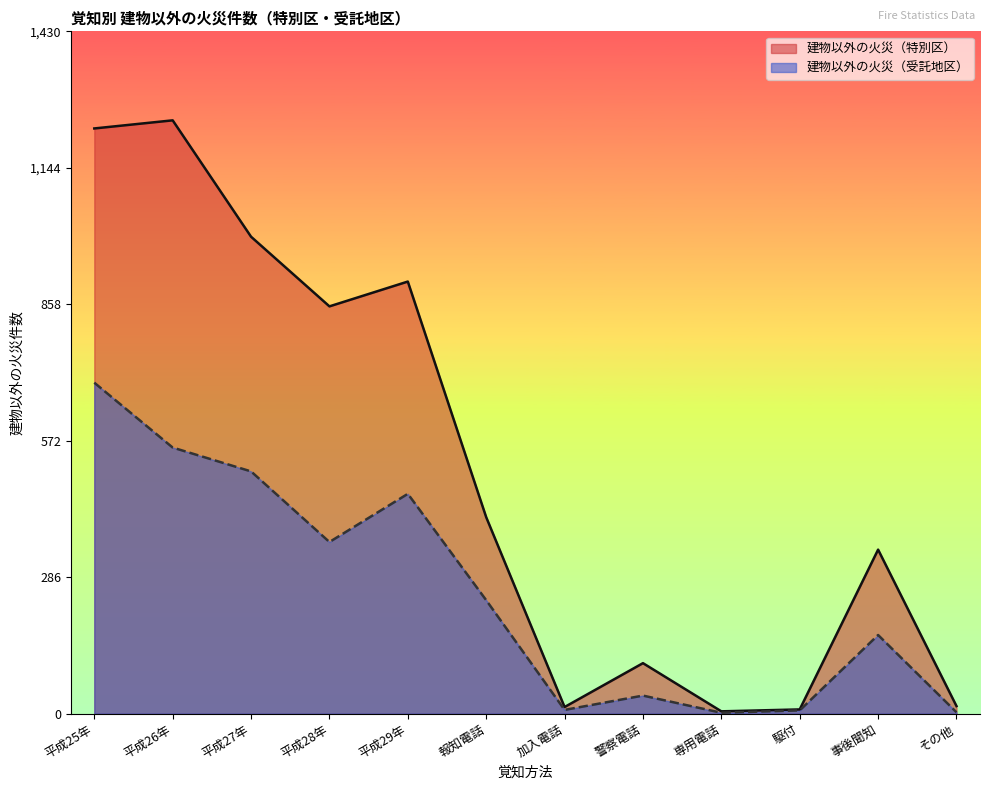

Rank the series at 駆付 from highest to lowest value.

建物以外の火災（特別区）, 建物以外の火災（受託地区）